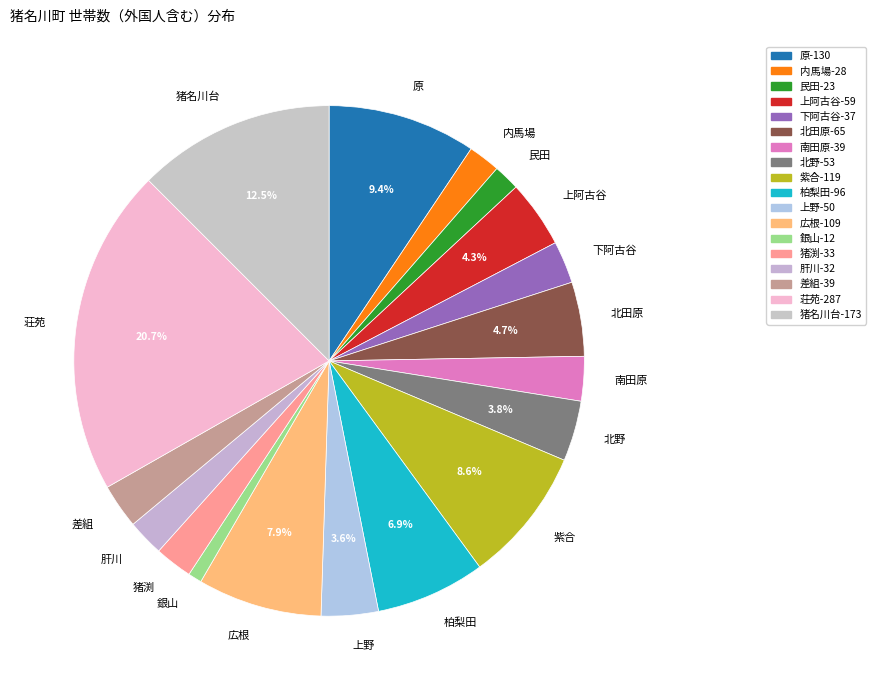

To the nearest percent, what portion does 北野 represent?

4%